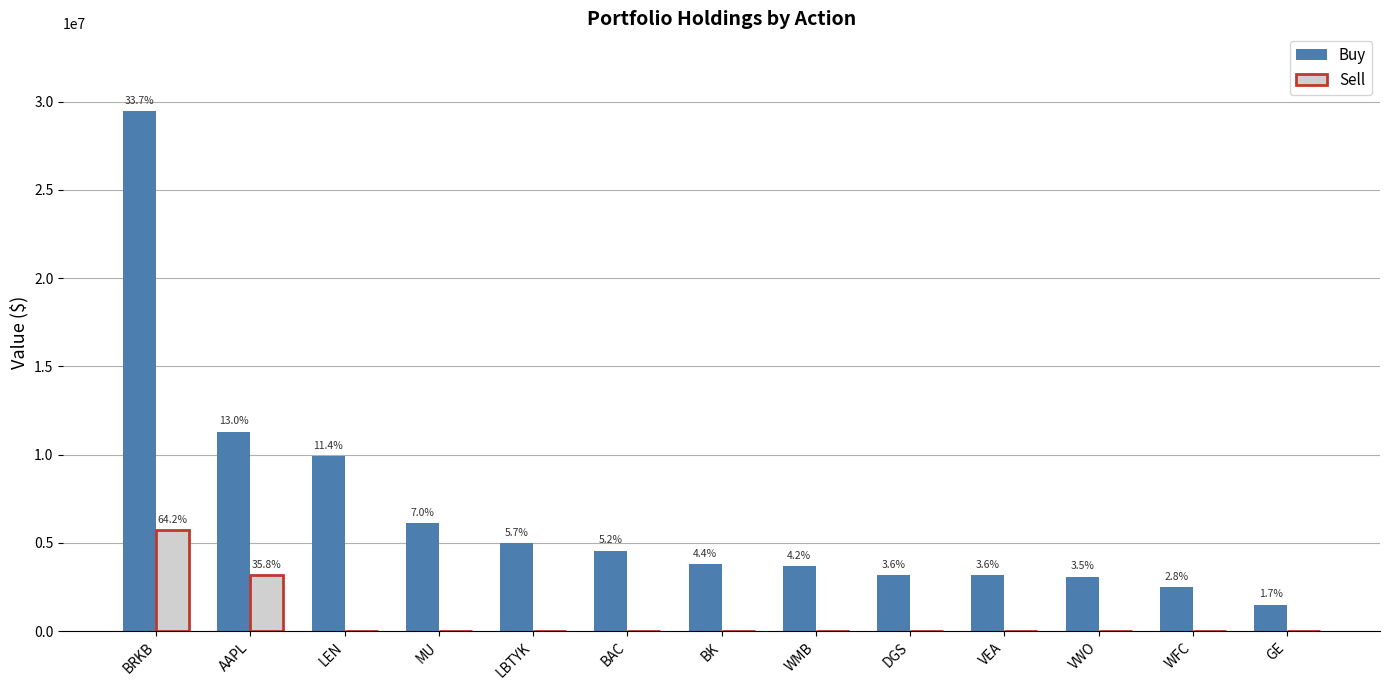

What is the difference between the second highest and minimum values in the Sell series?

3192000